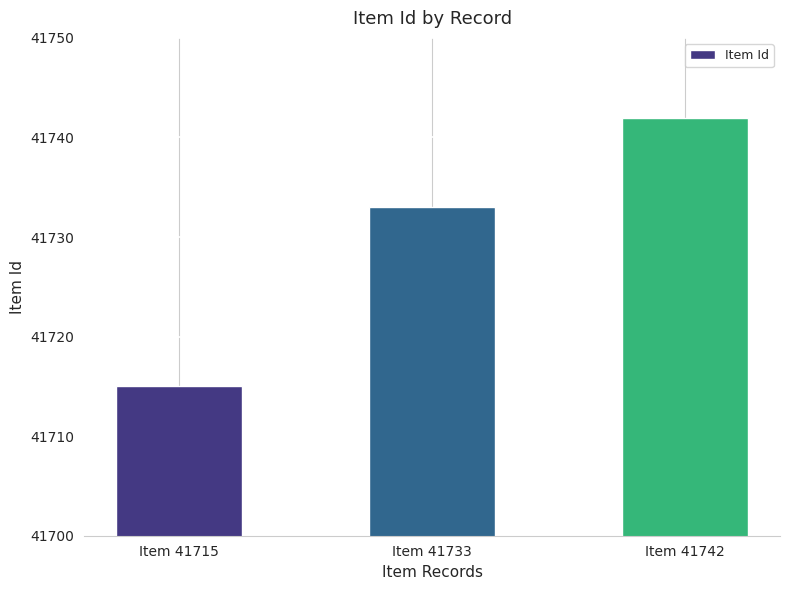

Which label corresponds to the largest value in the chart?

Item 41742